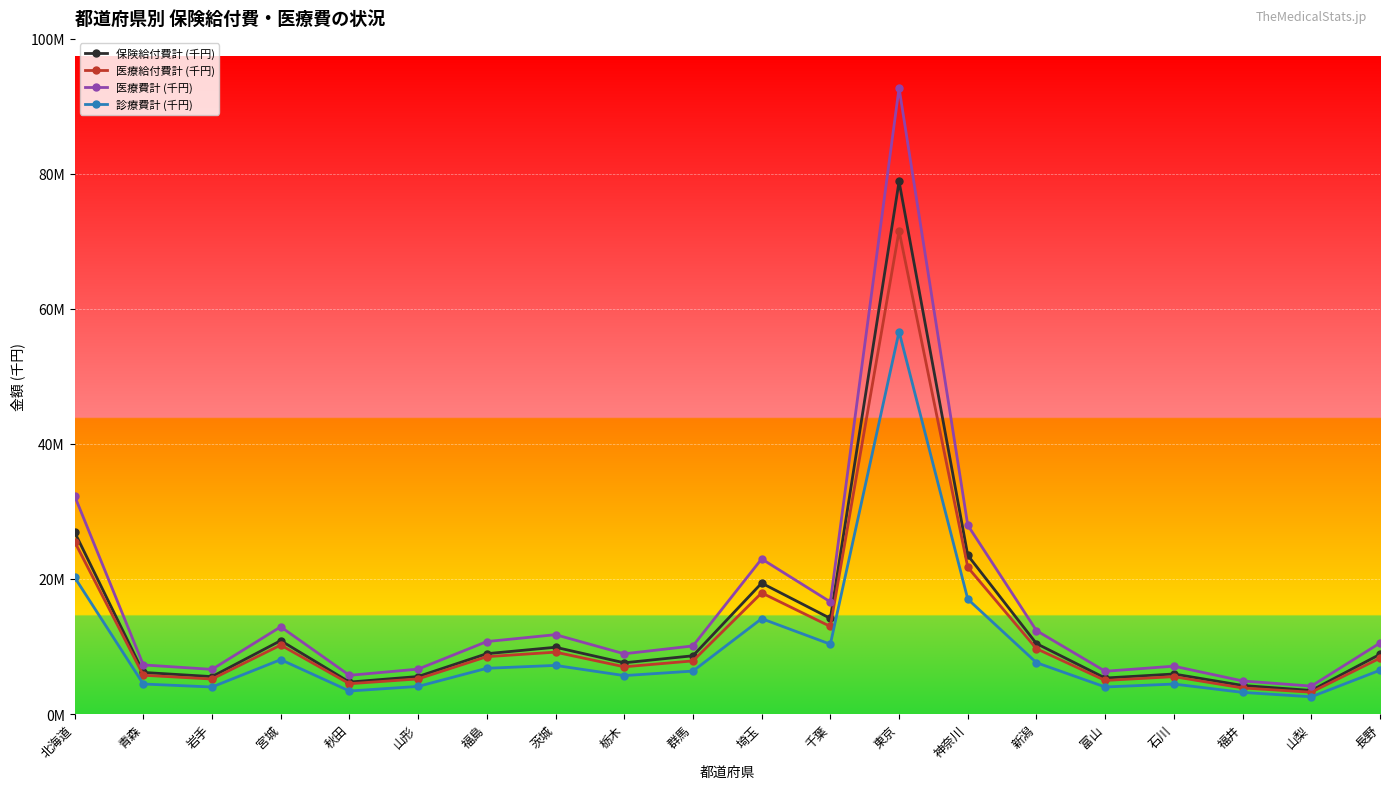

How many values in the 医療費計 (千円) series are below 10515218?

10